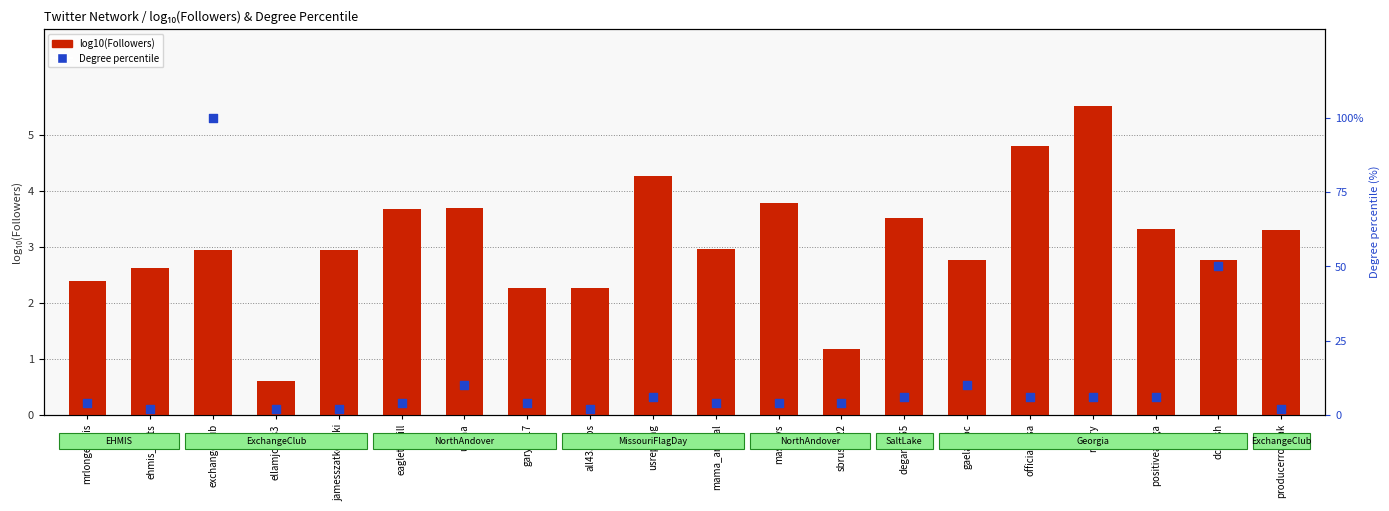

Which series contains the highest Y value?

Degree percentile